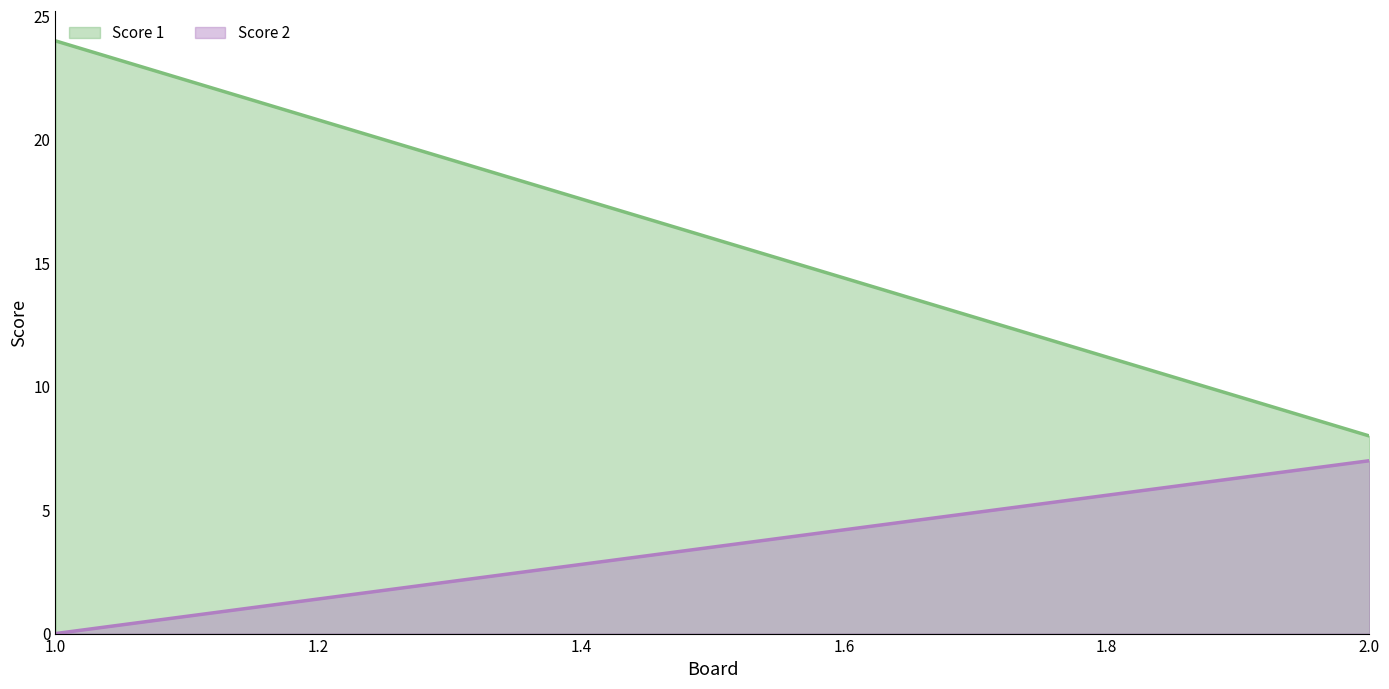

How many distinct data groups are displayed?

2